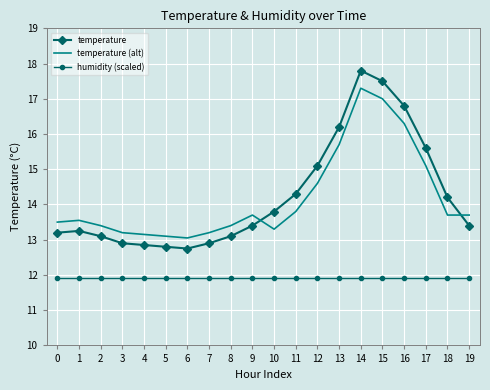

Where is temperature nearest to the value 15?

12